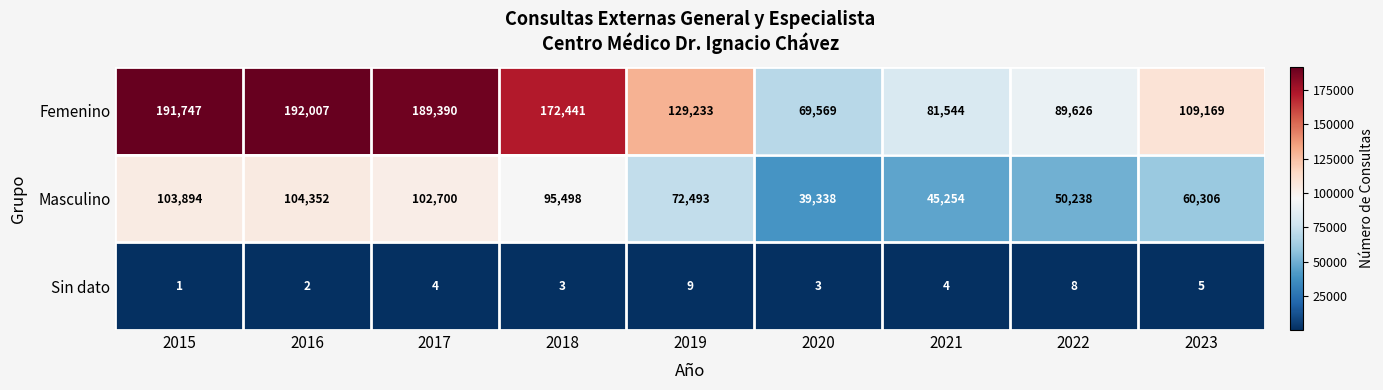

Is it true that Masculino equals 60306 at 2023?

True